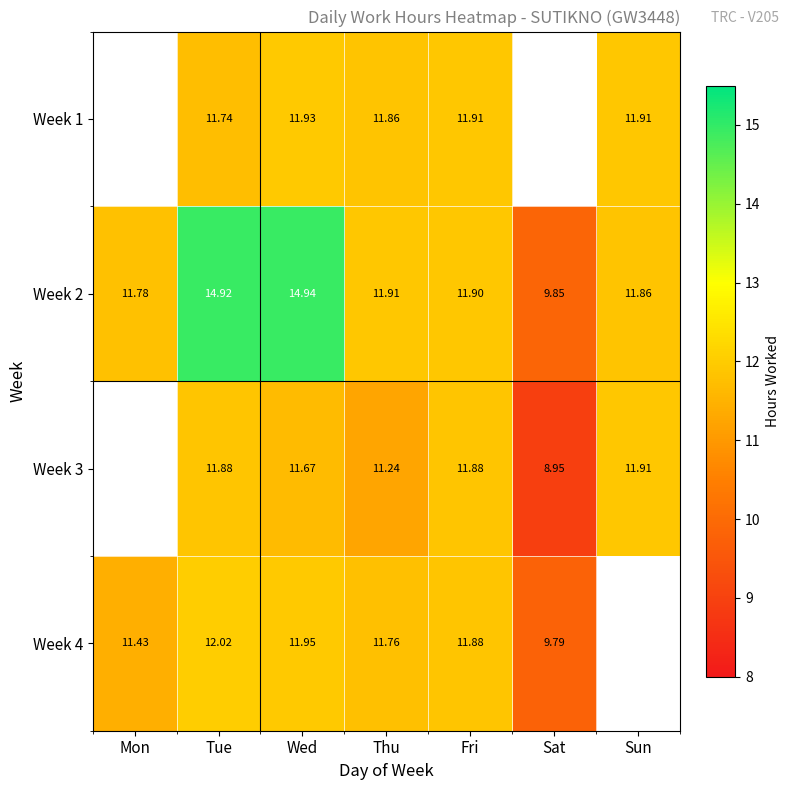

How many distinct data groups are displayed?

4